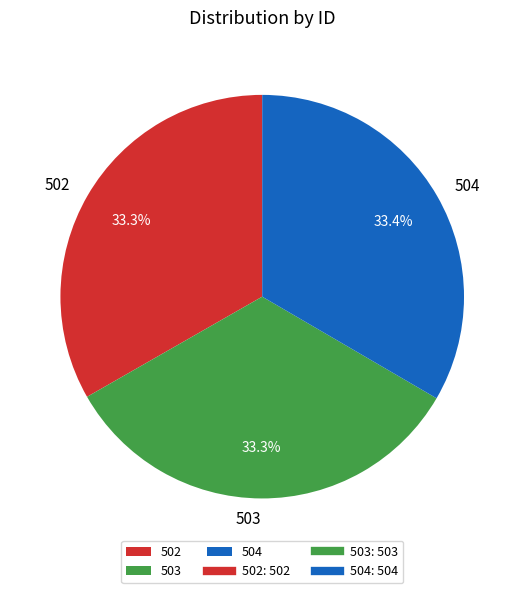

Is it true that 502 is 25% of the pie?

False